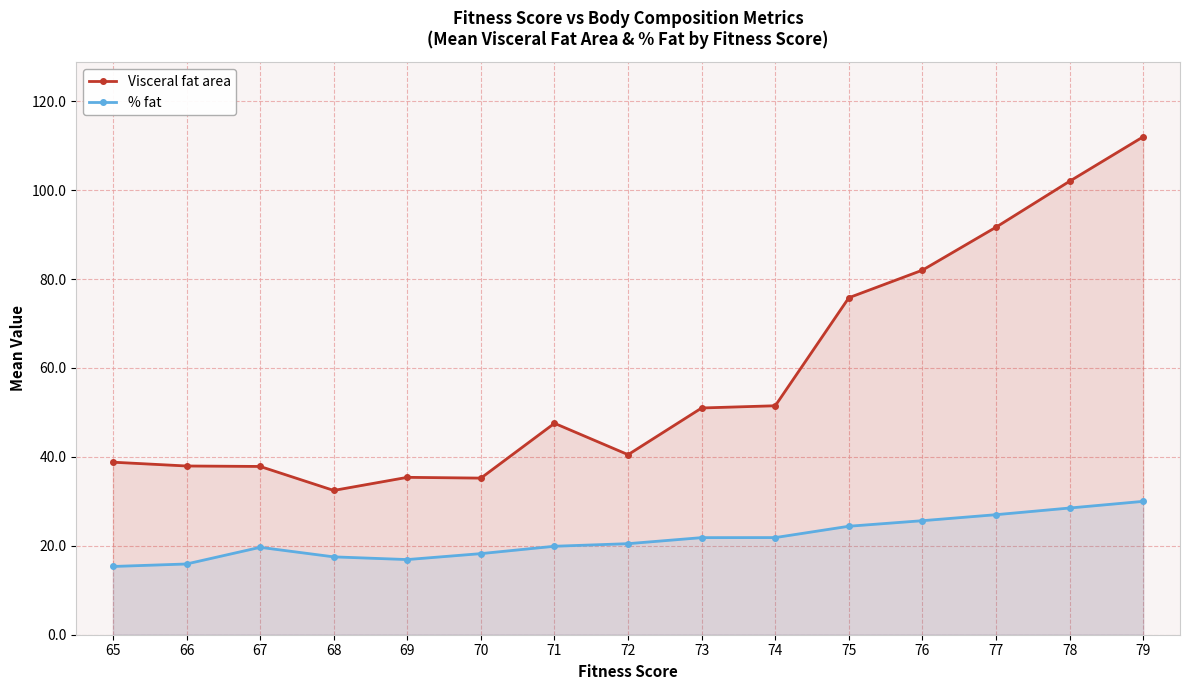

What is the difference between the highest and lowest values at 67?

18.2